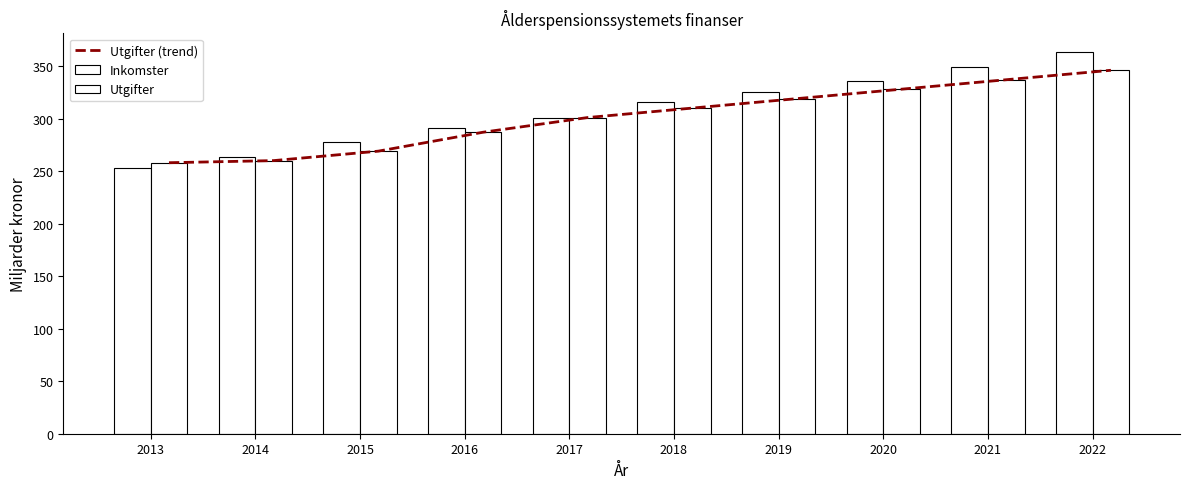

What is the difference between the maximum and minimum values in the Inkomster series?

110